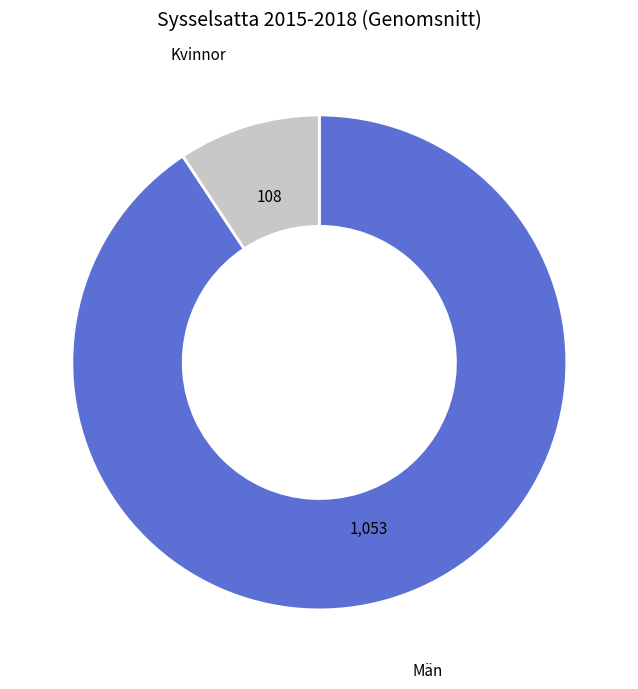

Is there a majority slice in this chart?

Yes